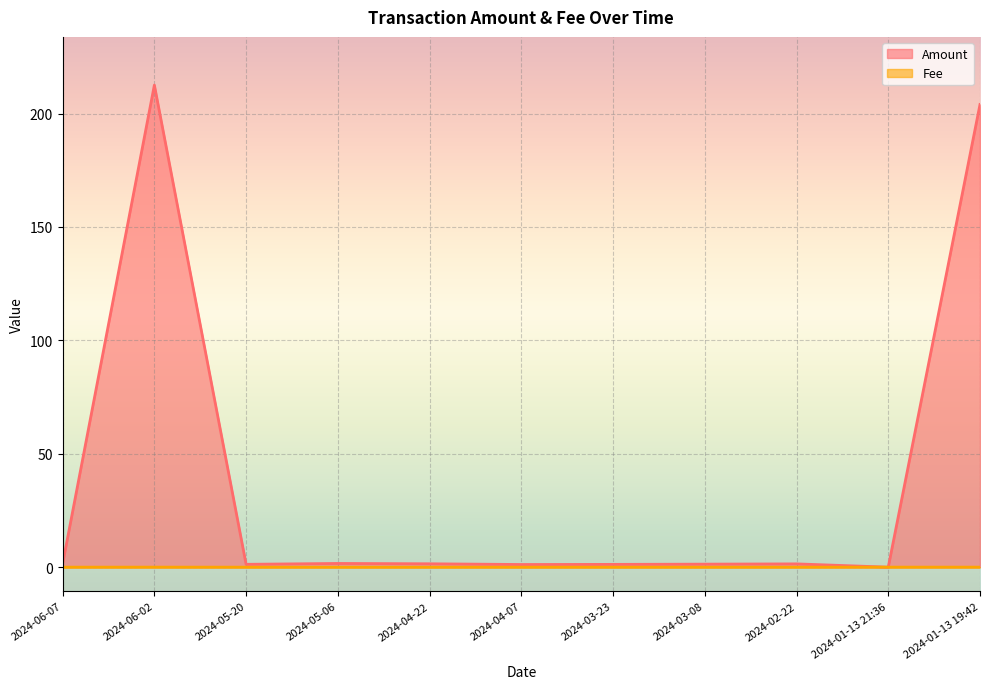

List the labels in order of Amount value, smallest first.

2024-01-13 21:36, 2024-04-07, 2024-03-23, 2024-05-20, 2024-03-08, 2024-02-22, 2024-06-07, 2024-04-22, 2024-05-06, 2024-01-13 19:42, 2024-06-02